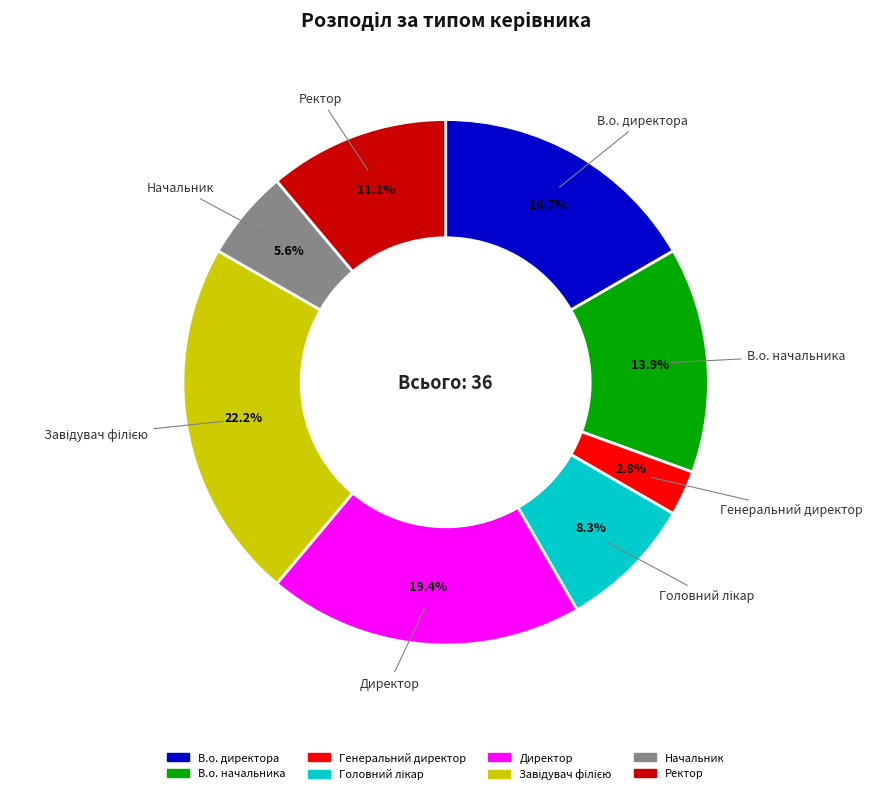

To the nearest percent, what portion does Генеральний директор represent?

3%